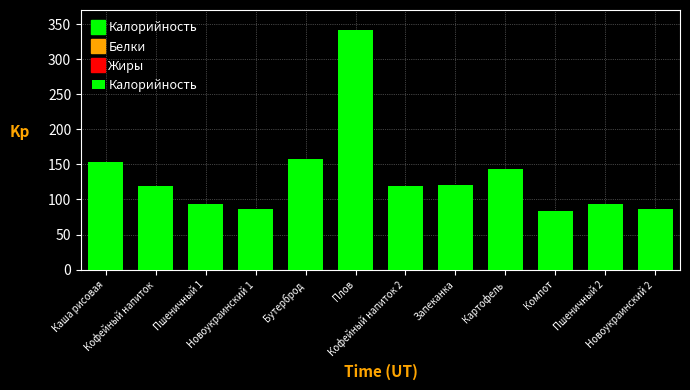

How many values are below 119?

5